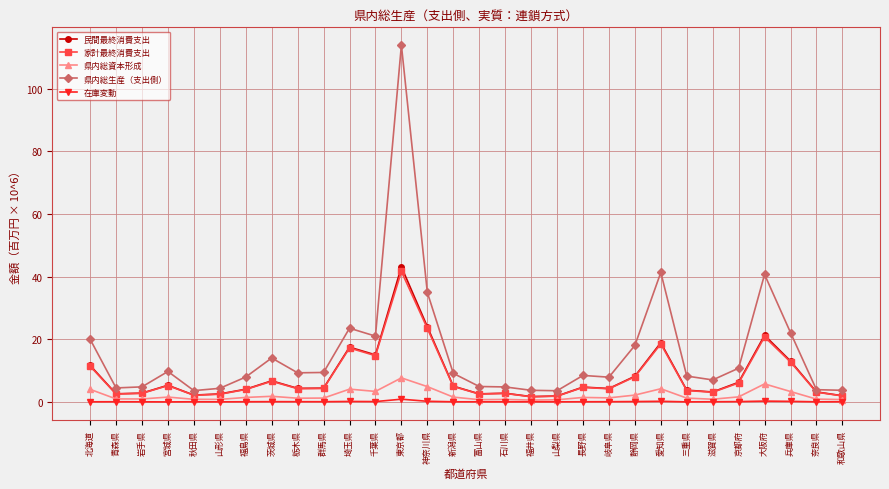

What is the sum of the 在庫変動 values at 栃木県 and 岐阜県?

0.1